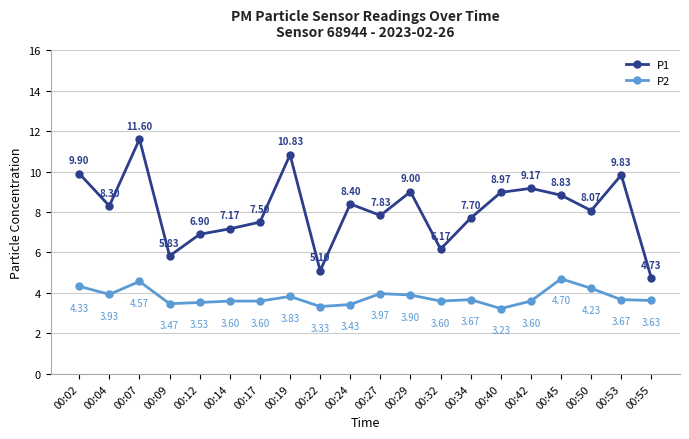

Rank the series at 00:24 from lowest to highest value.

P2, P1